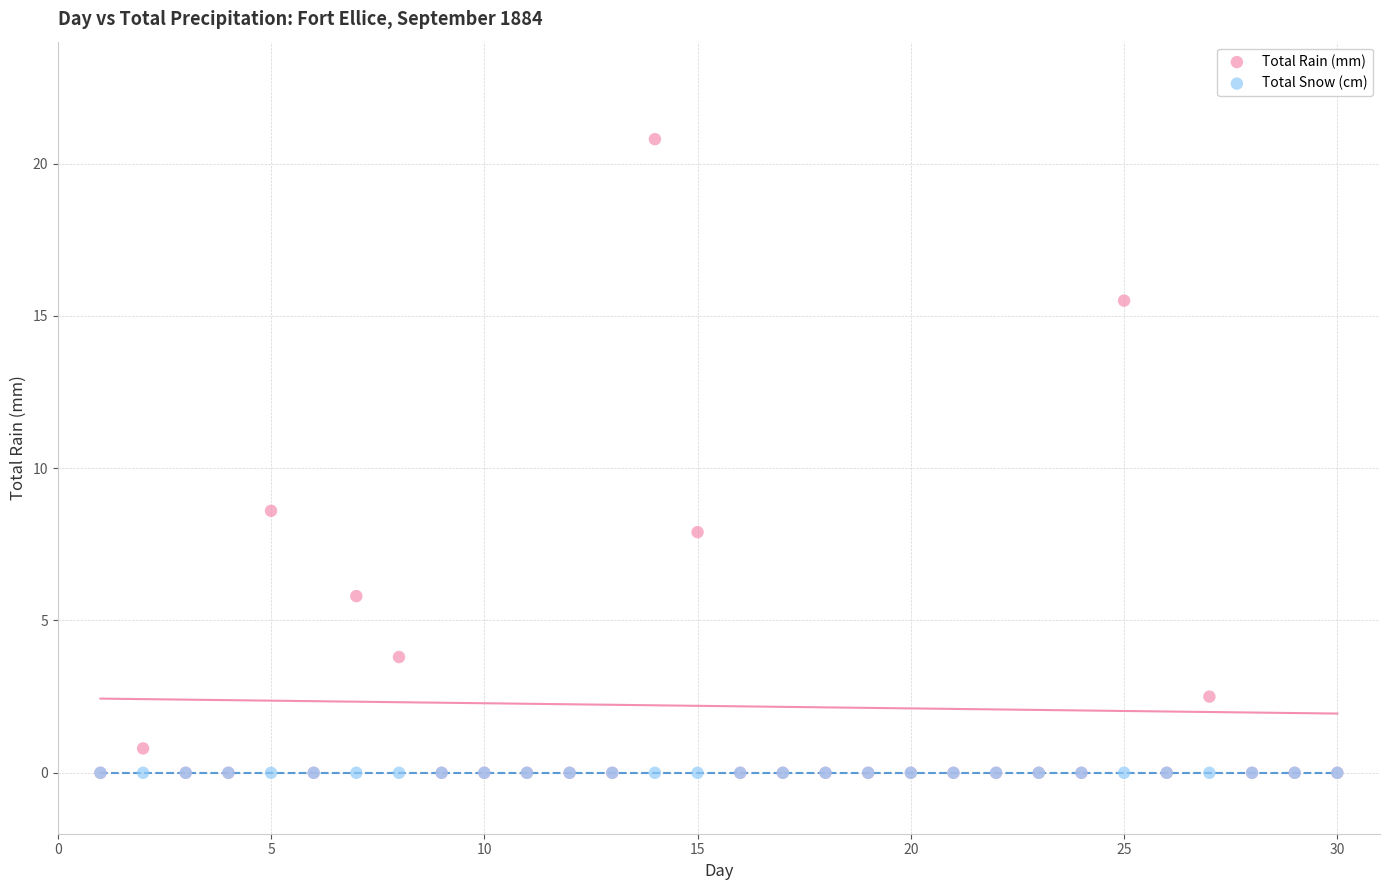

Across all series, what Y value is closest to 10?

8.6